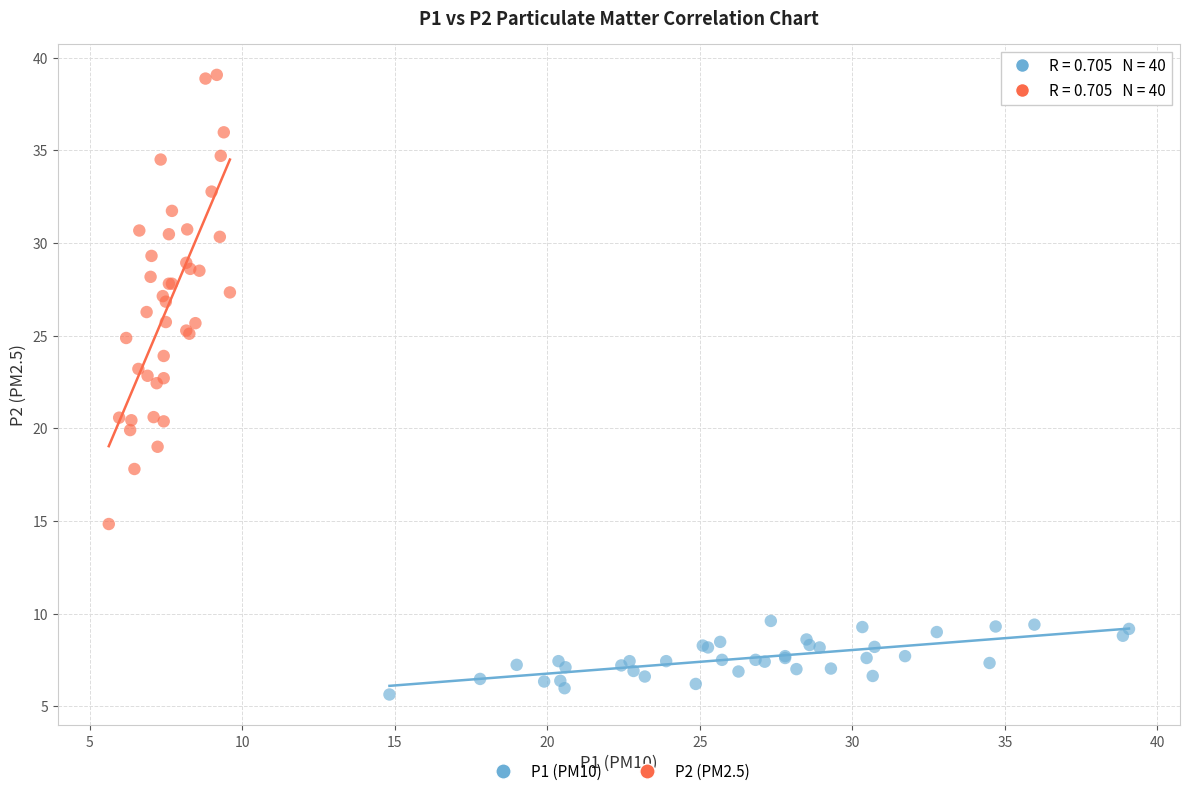

Which series reaches the minimum Y coordinate?

P1 (PM10)